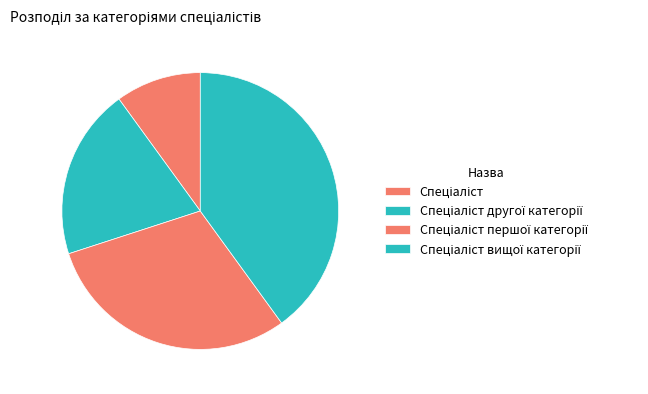

Is it true that Спеціаліст is 10% of the pie?

True